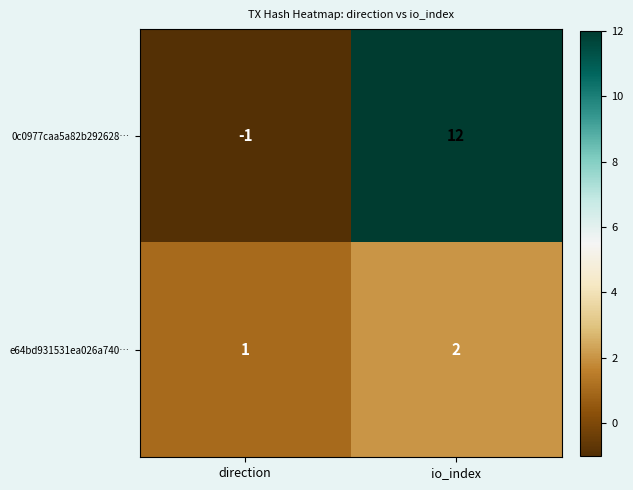

What is the average value of the 0c0977caa5a82b292628… series?

6